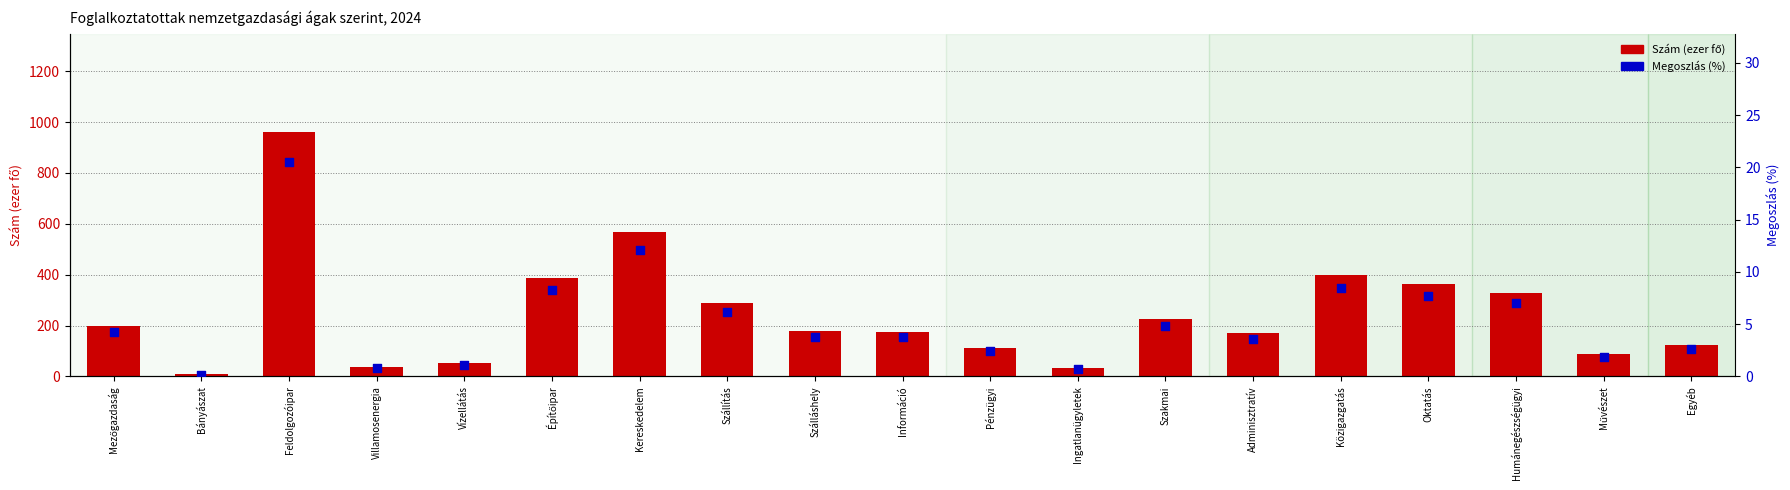

What are all the series names shown in the legend?

Szám (ezer fő), Megoszlás (%)